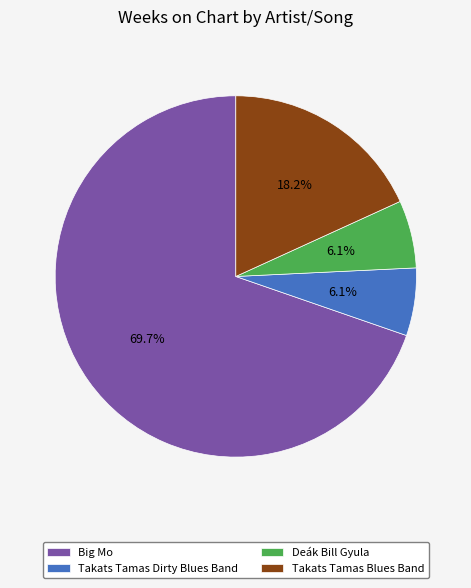

What is the largest slice in the pie chart?

Big Mo